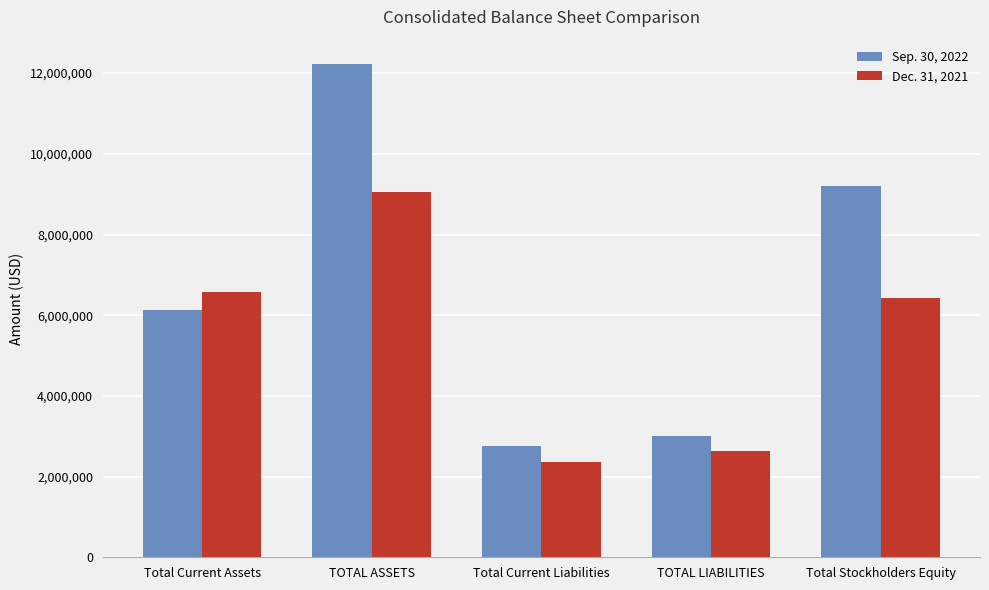

List the series in order of their overall mean, highest first.

Sep. 30, 2022, Dec. 31, 2021